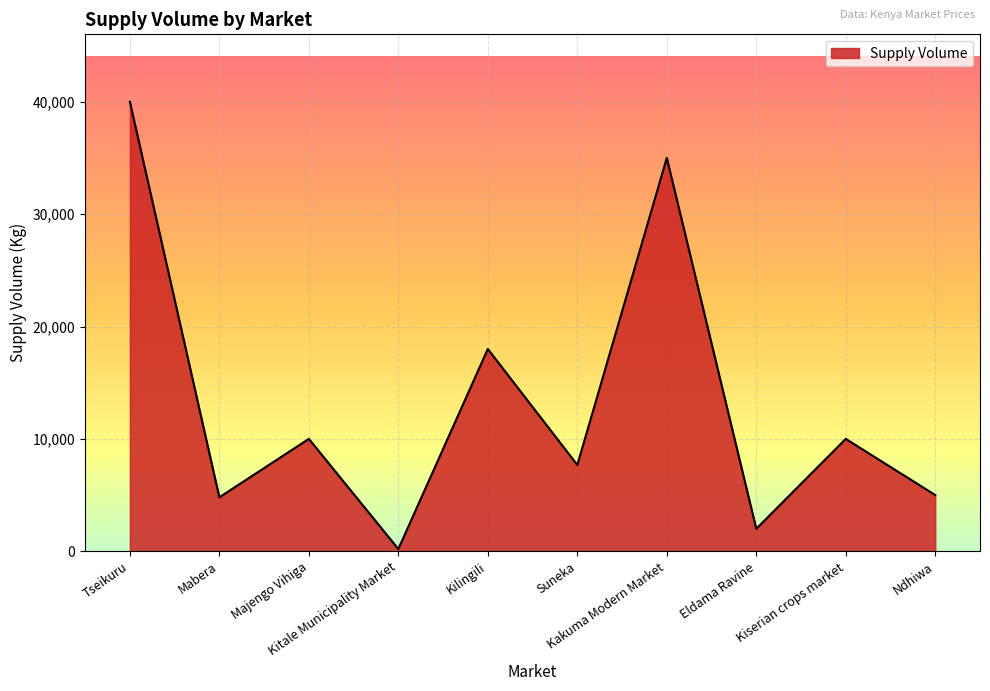

What value does the data have at Majengo Vihiga?

10000